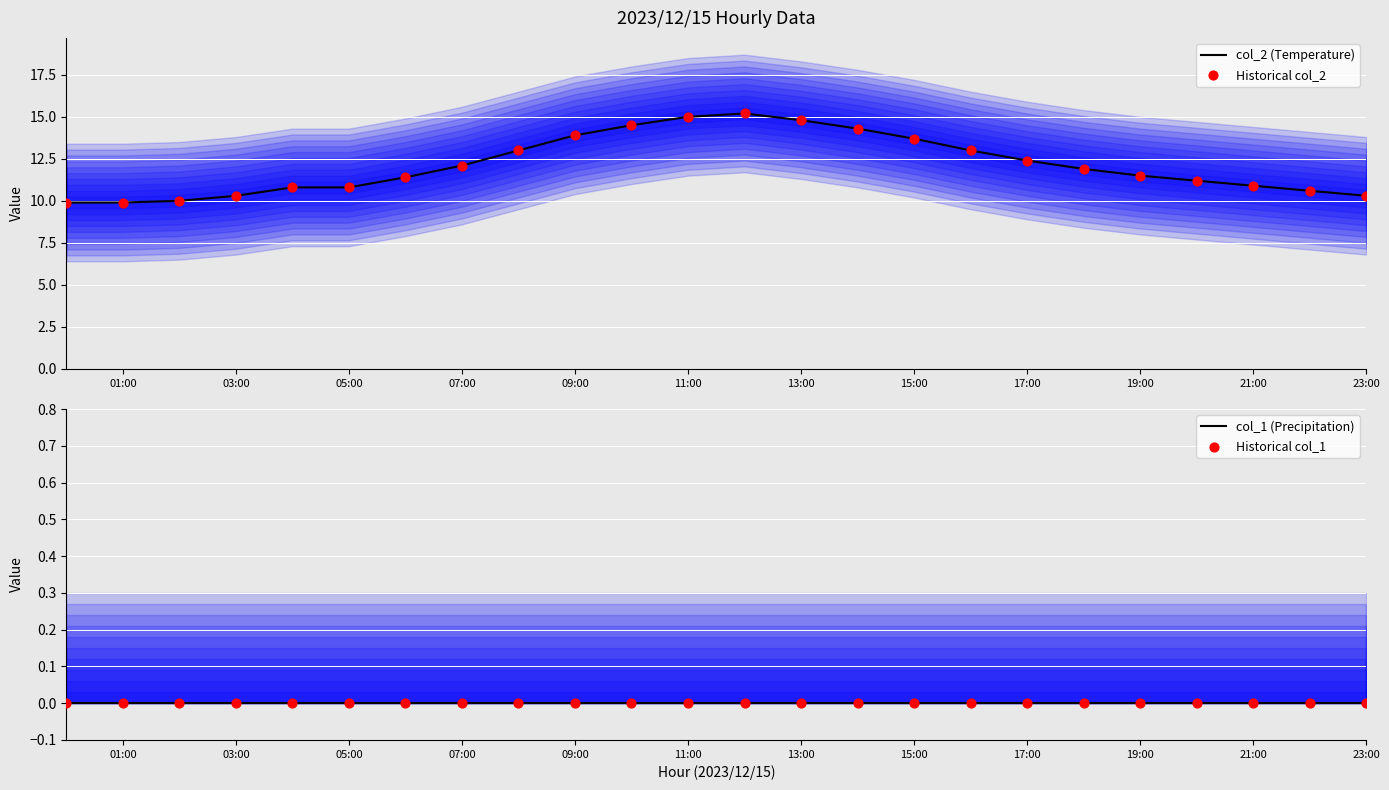

The col_2 (Temperature) series shows 17.9 at 05:00. True or false?

False